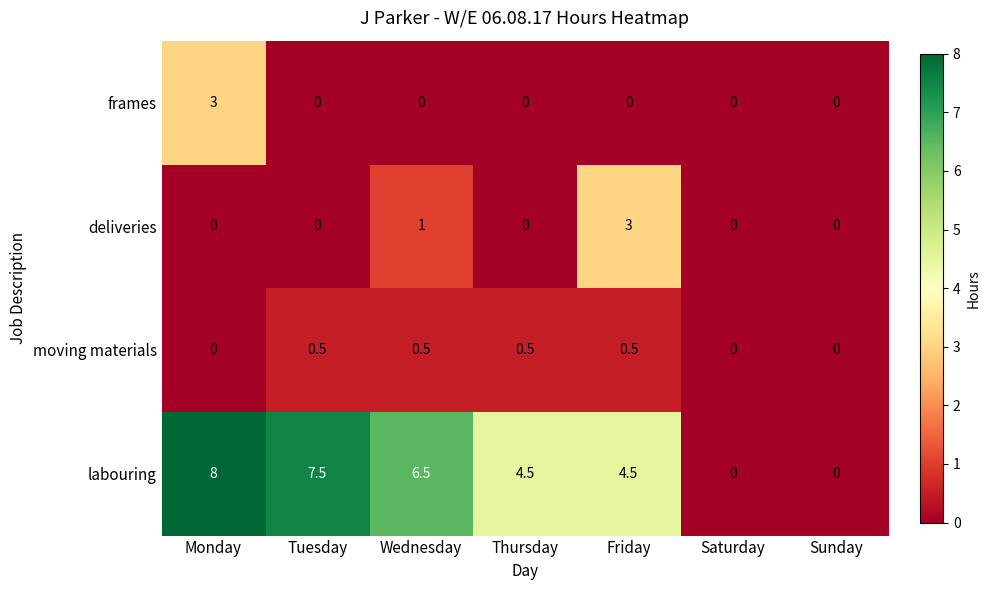

What is the difference between the maximum and minimum values in the labouring series?

8.0